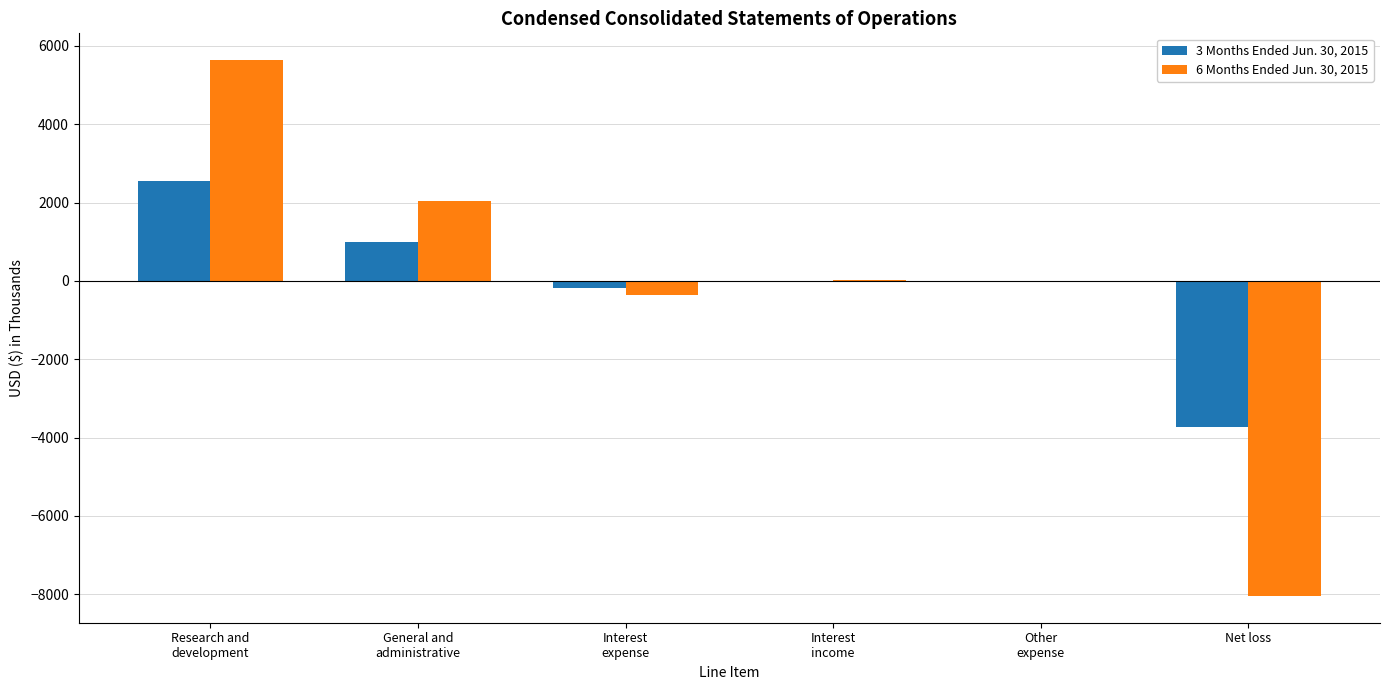

Which category has the highest value across all series?

Research and
development